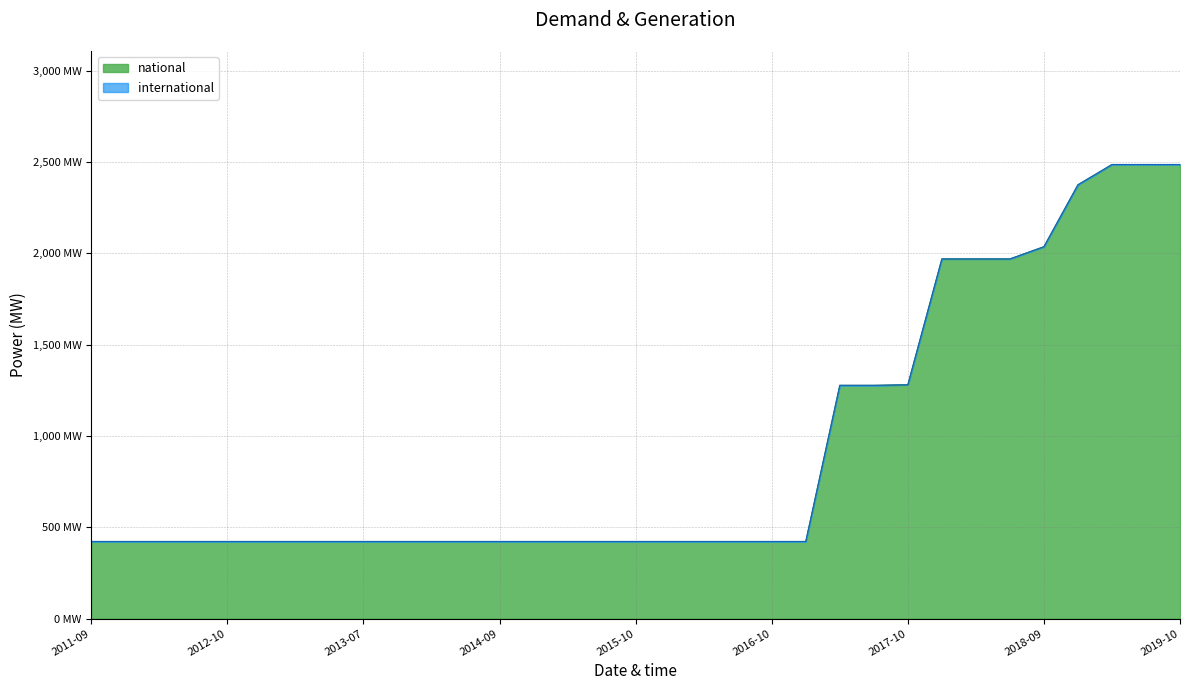

What is the ratio of the value at 2013-02 to the value at 2015-10?

1.0